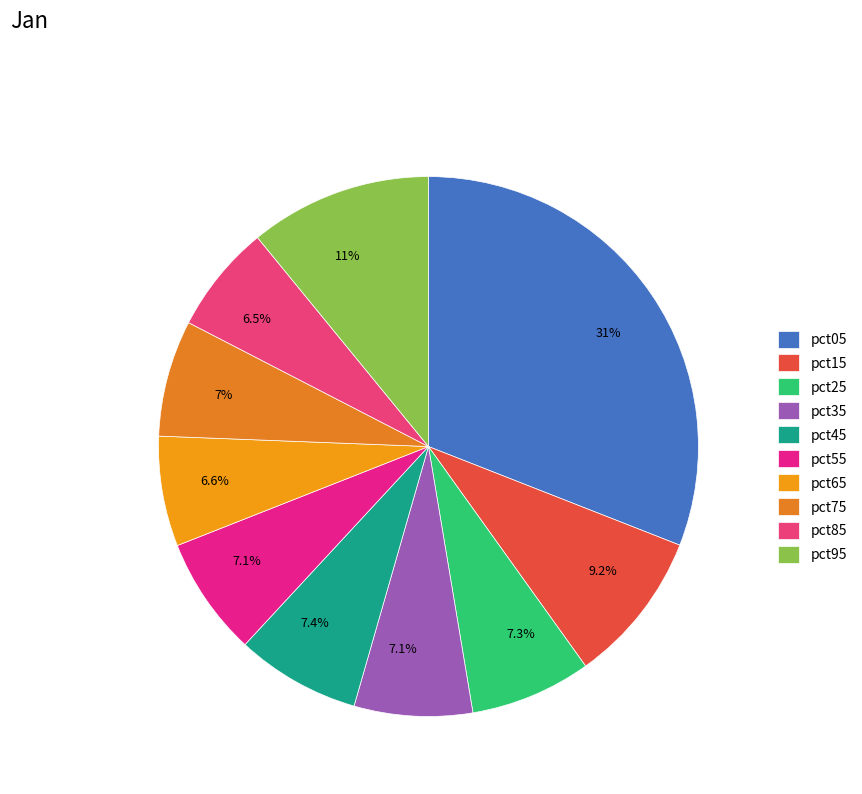

To the nearest percent, what portion does pct05 represent?

31%